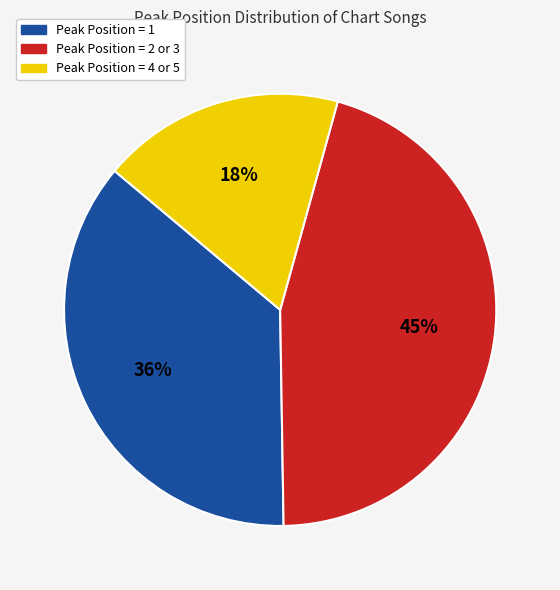

To the nearest percent, what is the average slice percentage?

33%